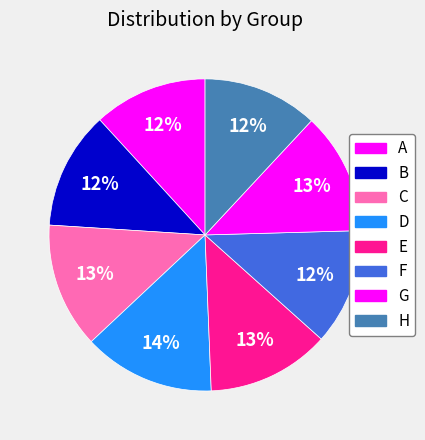

Between D and C, which is larger?

D